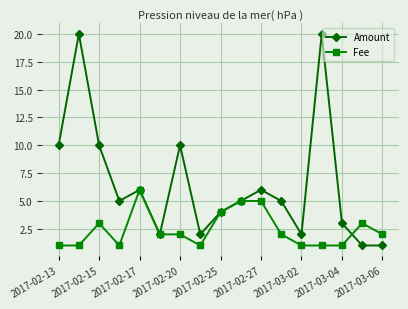

What is the difference between the second highest and second lowest values in the Fee series?

4